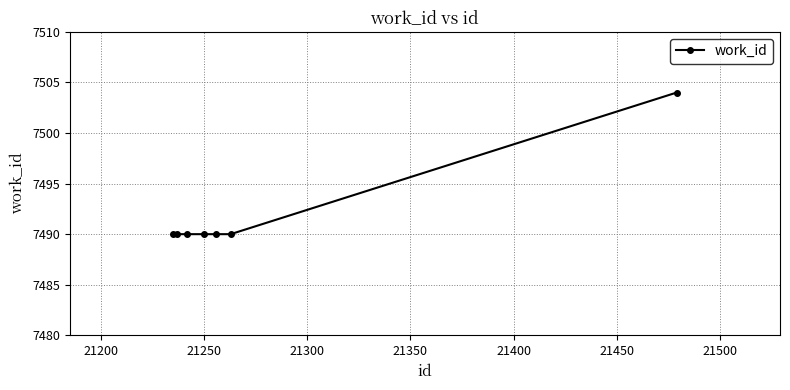

What is the difference between the maximum and minimum values?

14